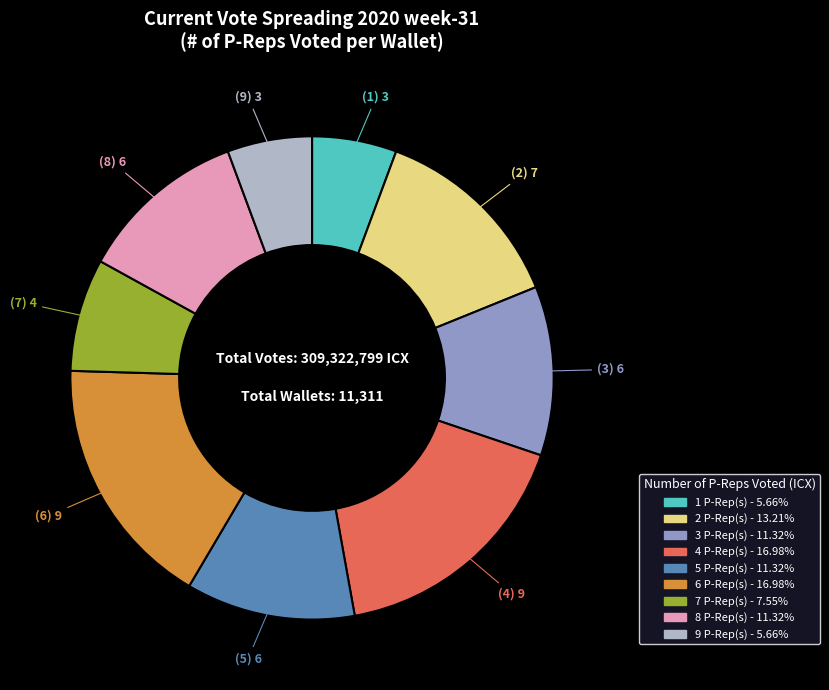

Do 4 and 7 together represent more than half of the pie?

No